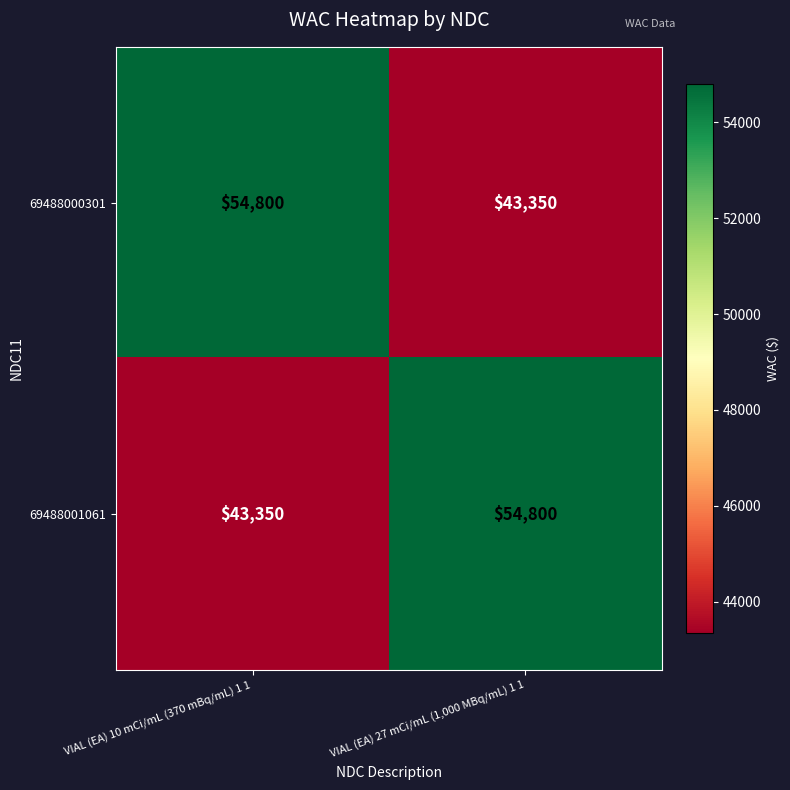

Reading left to right, extract all data points from this chart.

69488000301: VIAL (EA) 10 mCi/mL (370 mBq/mL) 1 1=54800	VIAL (EA) 27 mCi/mL (1,000 MBq/mL) 1 1=43350
69488001061: VIAL (EA) 10 mCi/mL (370 mBq/mL) 1 1=43350	VIAL (EA) 27 mCi/mL (1,000 MBq/mL) 1 1=54800